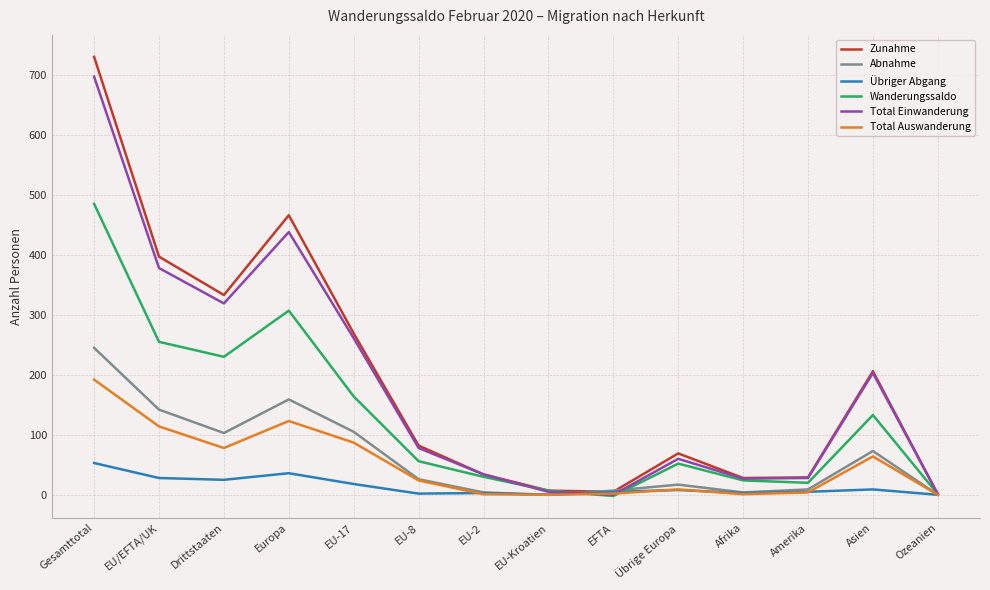

The Abnahme series shows 0 at Ozeanien. True or false?

True